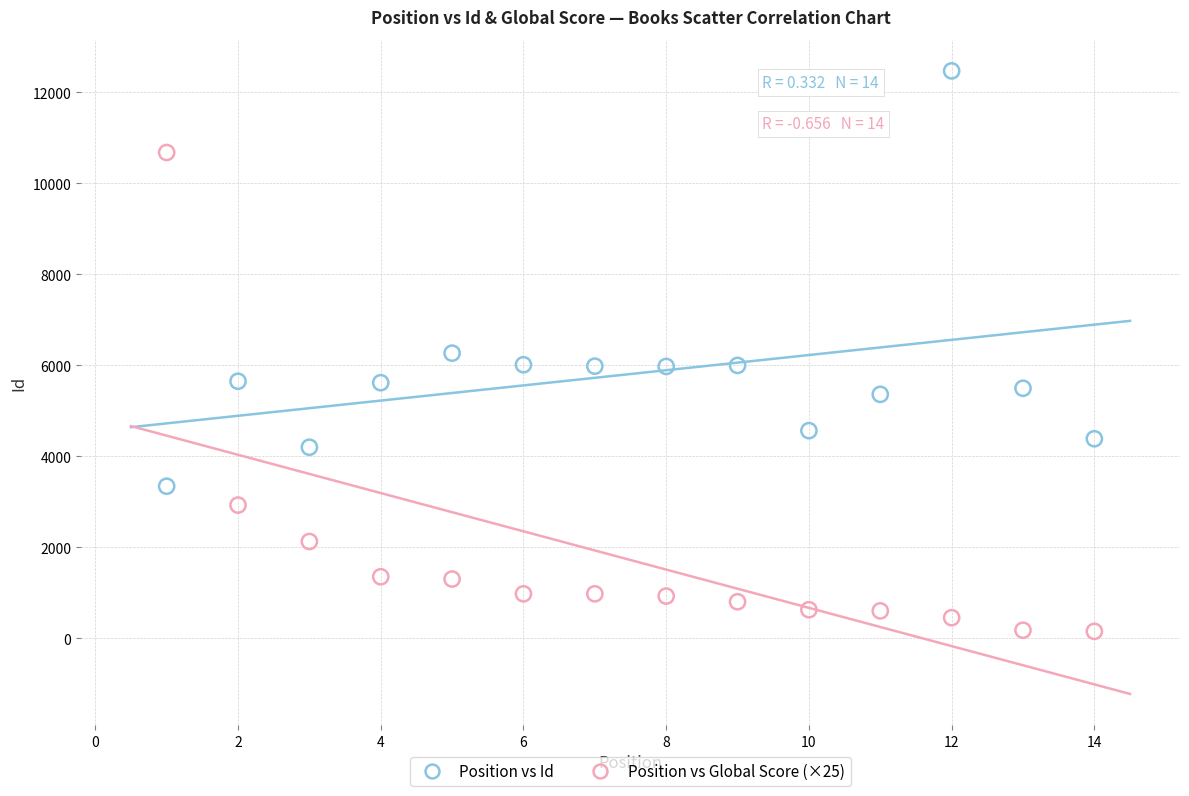

Across all data points, what is the range of X values (max minus min)?

13